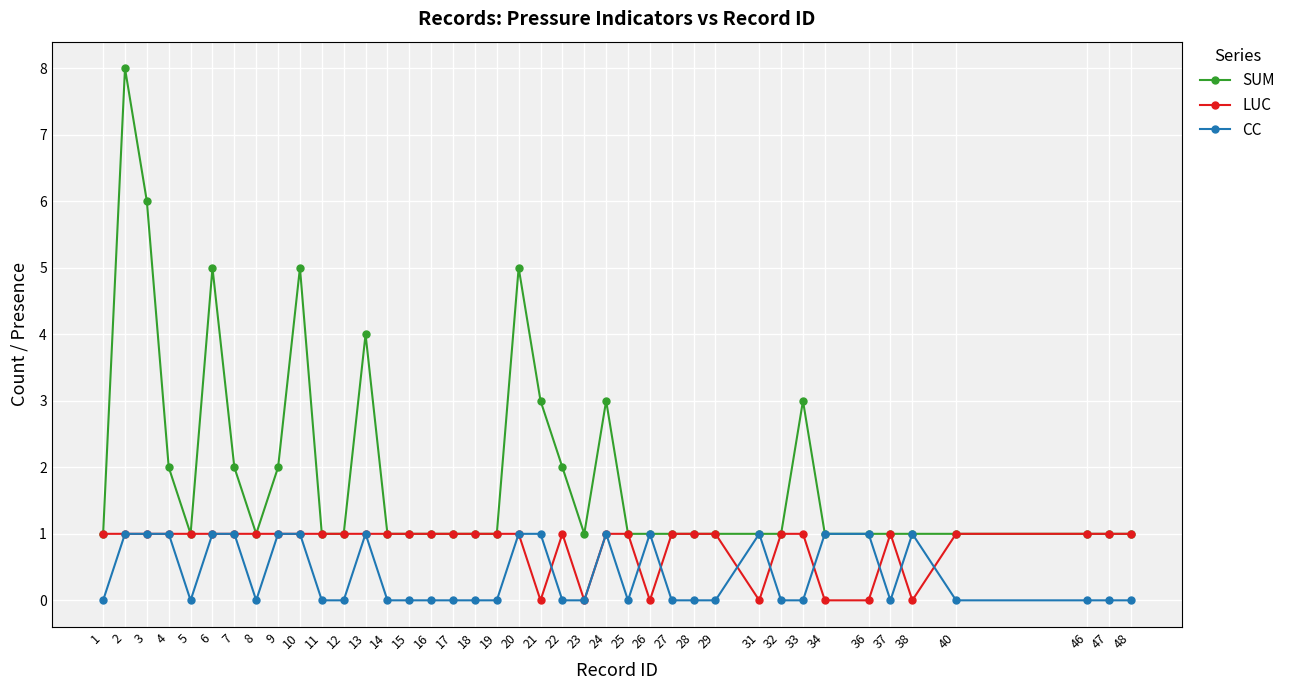

Reading right to left, transcribe all the data shown in this chart.

SUM: 48=1	47=1	46=1	40=1	38=1	37=1	36=1	34=1	33=3	32=1	31=1	29=1	28=1	27=1	26=1	25=1	24=3	23=1	22=2	21=3	20=5	19=1	18=1	17=1	16=1	15=1	14=1	13=4	12=1	11=1	10=5	9=2	8=1	7=2	6=5	5=1	4=2	3=6	2=8	1=1
LUC: 48=1	47=1	46=1	40=1	38=0	37=1	36=0	34=0	33=1	32=1	31=0	29=1	28=1	27=1	26=0	25=1	24=1	23=0	22=1	21=0	20=1	19=1	18=1	17=1	16=1	15=1	14=1	13=1	12=1	11=1	10=1	9=1	8=1	7=1	6=1	5=1	4=1	3=1	2=1	1=1
CC: 48=0	47=0	46=0	40=0	38=1	37=0	36=1	34=1	33=0	32=0	31=1	29=0	28=0	27=0	26=1	25=0	24=1	23=0	22=0	21=1	20=1	19=0	18=0	17=0	16=0	15=0	14=0	13=1	12=0	11=0	10=1	9=1	8=0	7=1	6=1	5=0	4=1	3=1	2=1	1=0